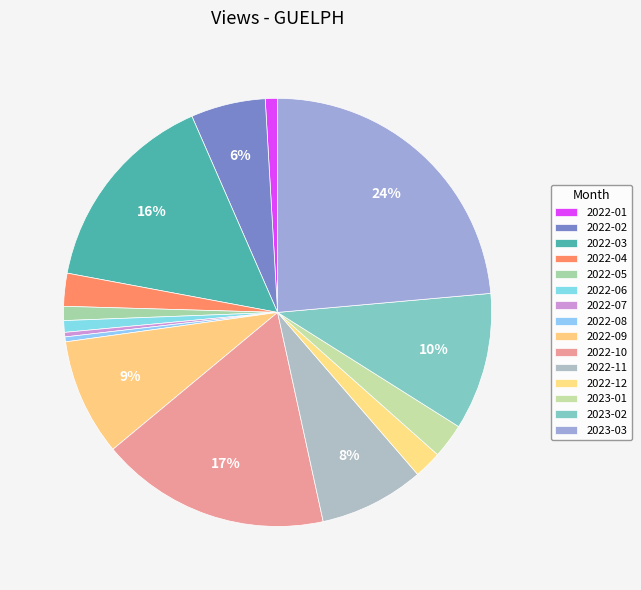

Count the number of slices in the pie.

15